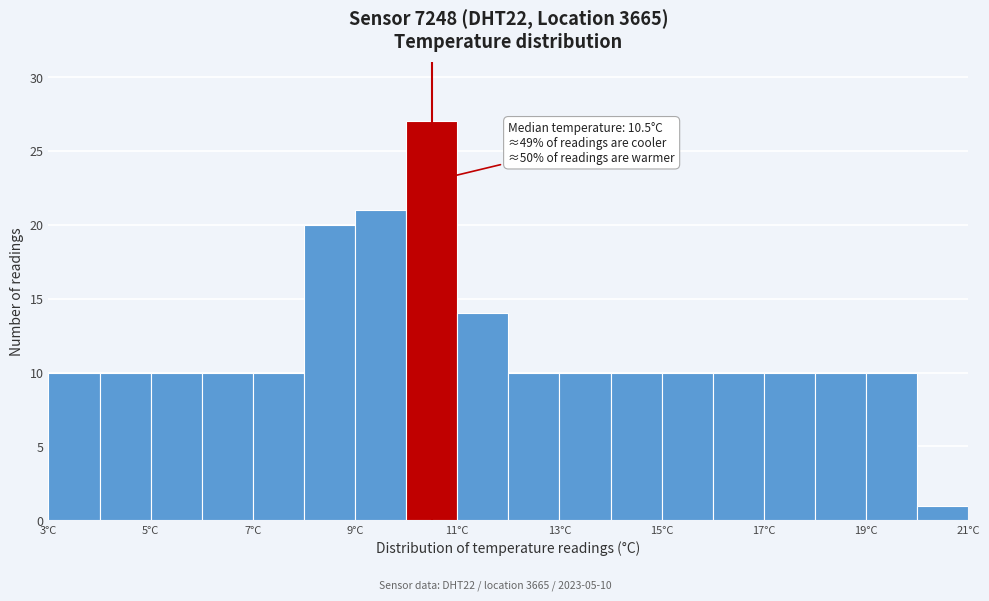

Over which range of the x-axis is the bar tallest?

10 to 11